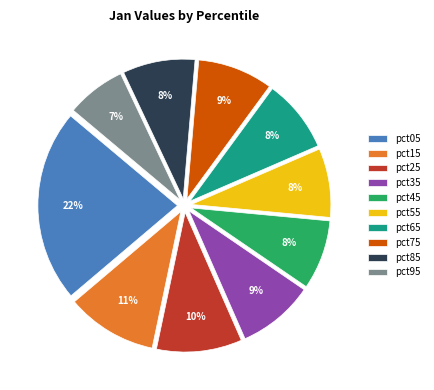

Does pct55 account for over 50% of the chart?

No